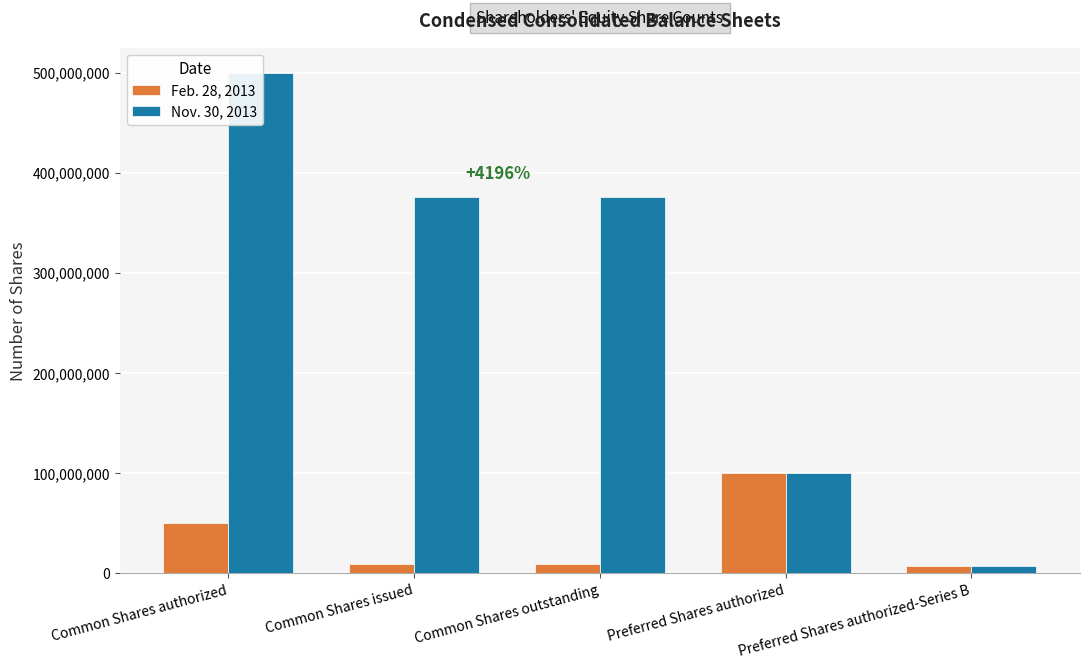

Reading left to right, extract all data points from this chart.

Feb. 28, 2013: Common Shares authorized=50000000	Common Shares issued=8734877	Common Shares outstanding=8734877	Preferred Shares authorized=100000000	Preferred Shares authorized-Series B=7000000
Nov. 30, 2013: Common Shares authorized=500000000	Common Shares issued=375235752	Common Shares outstanding=375235752	Preferred Shares authorized=100000000	Preferred Shares authorized-Series B=7000000